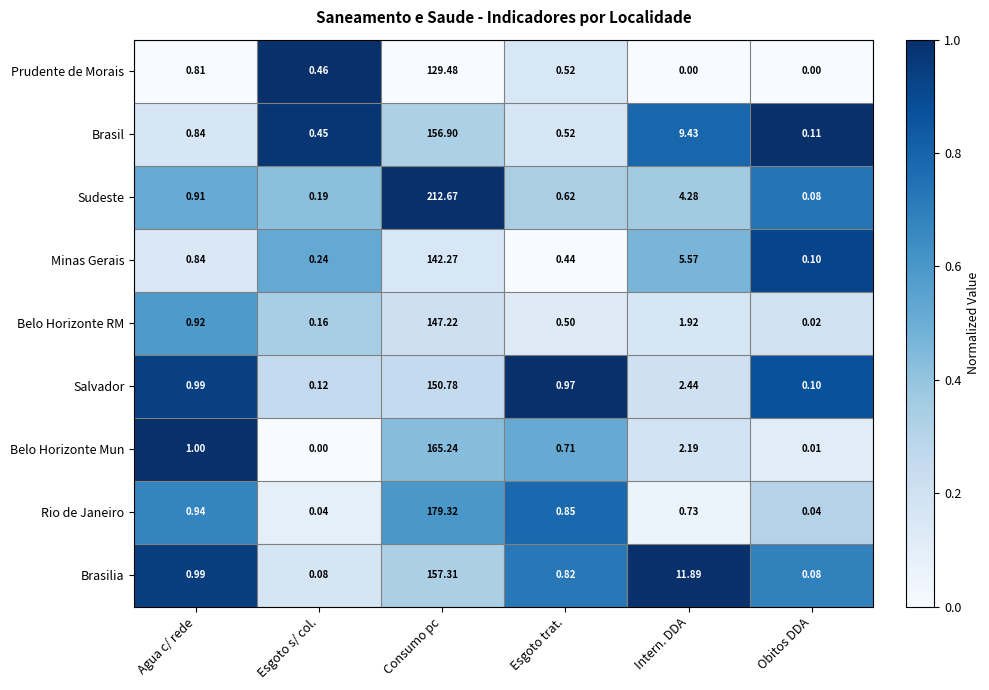

Which label corresponds to the largest value in the chart?

Consumo pc